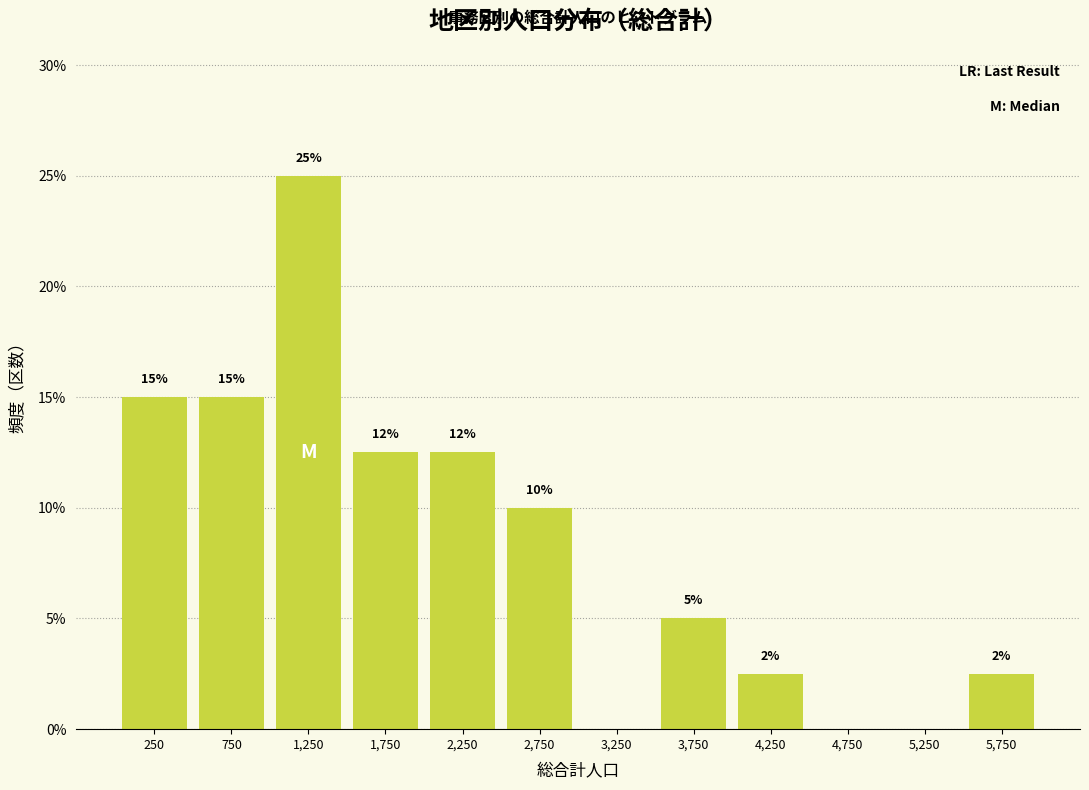

Over which range of the x-axis is the bar tallest?

1000 to 1500